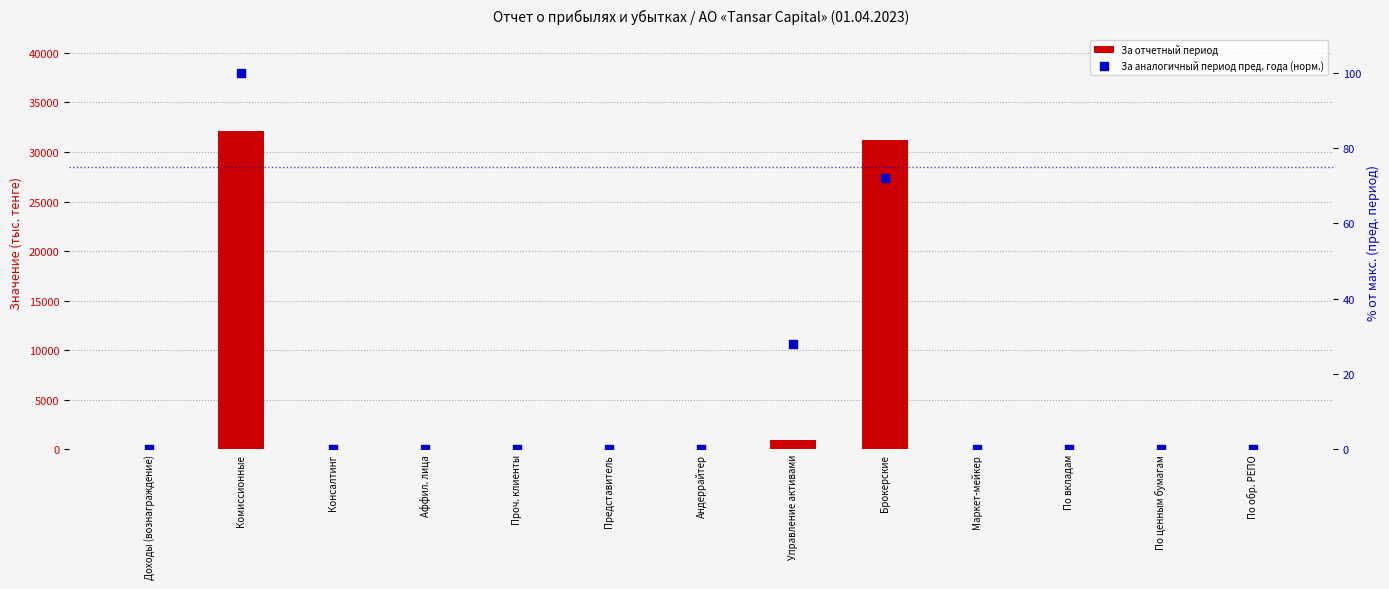

At how many categories does at least one series exceed 31299?

1